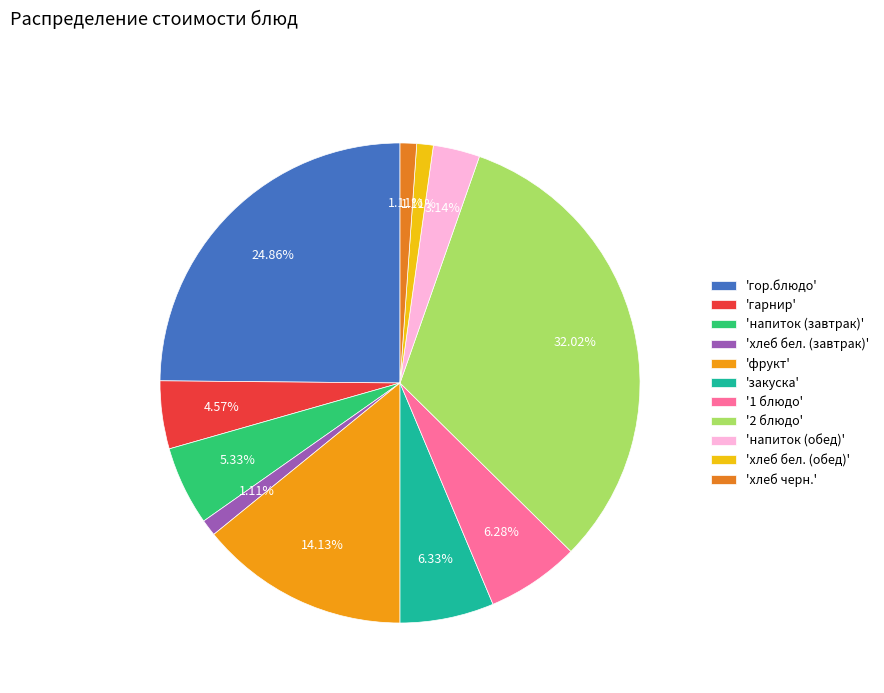

Rank the categories by value from lowest to highest.

хлеб бел. (завтрак), хлеб бел. (обед), хлеб черн., напиток (обед), гарнир, напиток (завтрак), 1 блюдо, закуска, фрукт, гор.блюдо, 2 блюдо